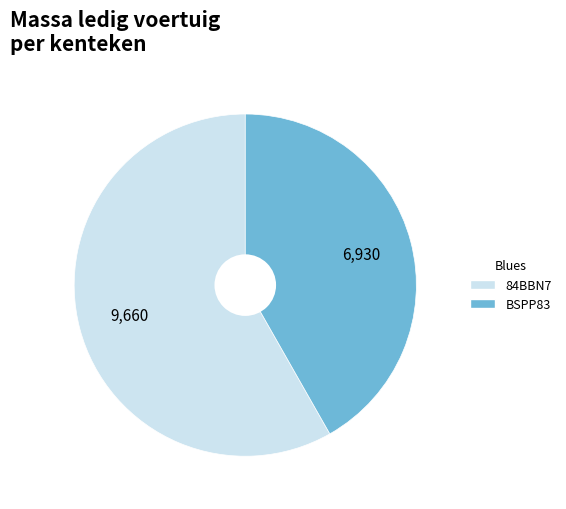

Rank the categories by value from highest to lowest.

84BBN7, BSPP83